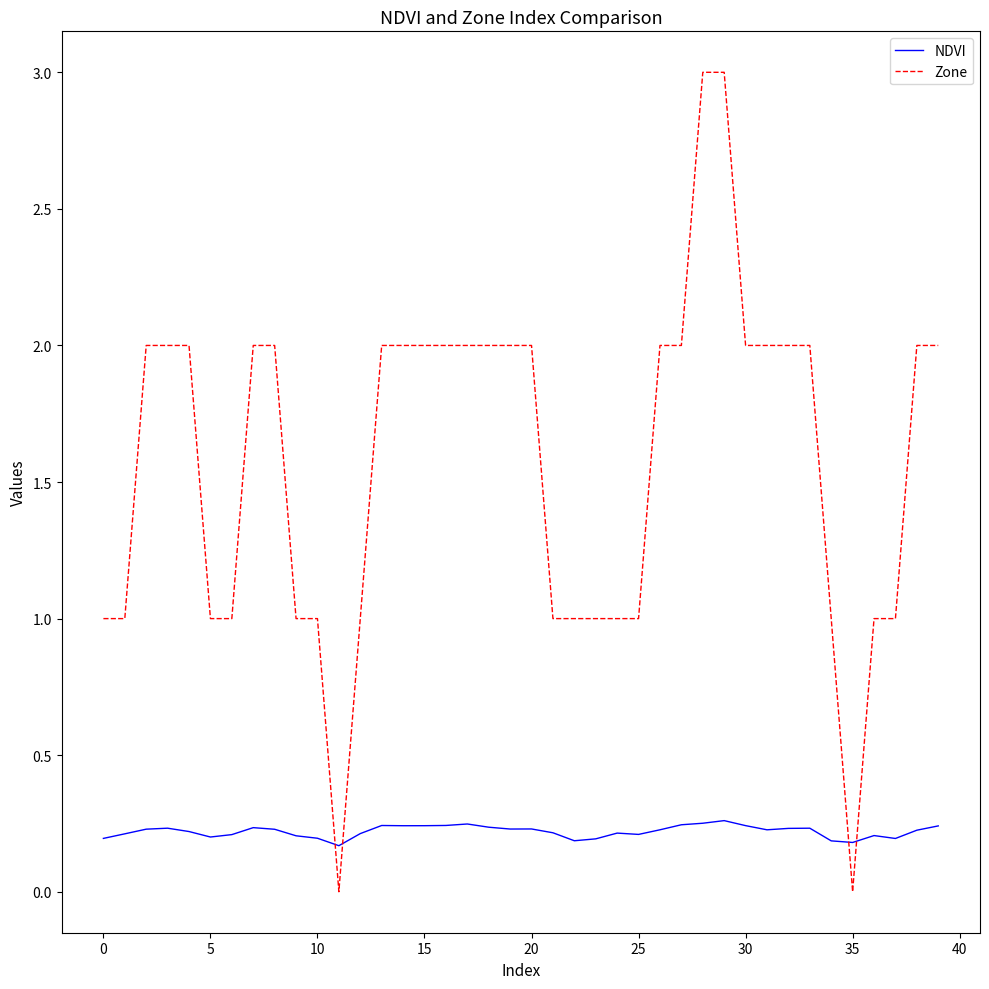

After their last crossing, which series has the higher values: NDVI or Zone?

Zone